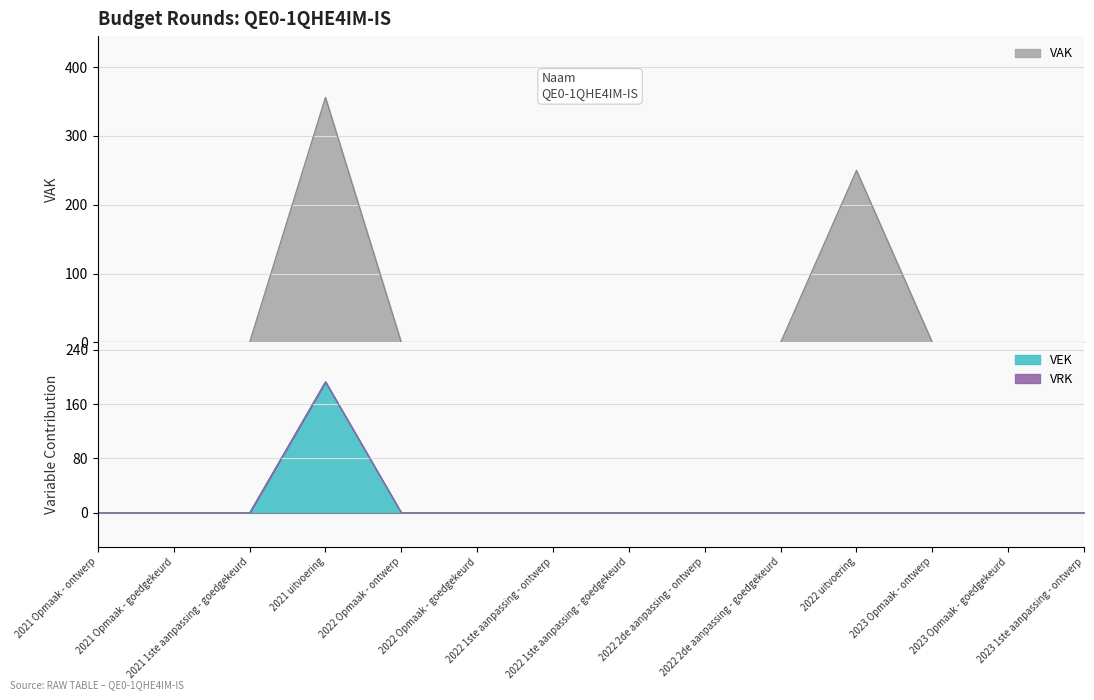

List the labels in order of VAK value, largest first.

2021 uitvoering, 2022 uitvoering, 2021 Opmaak - ontwerp, 2021 Opmaak - goedgekeurd, 2021 1ste aanpassing - goedgekeurd, 2022 Opmaak - ontwerp, 2022 Opmaak - goedgekeurd, 2022 1ste aanpassing - ontwerp, 2022 1ste aanpassing - goedgekeurd, 2022 2de aanpassing - ontwerp, 2022 2de aanpassing - goedgekeurd, 2023 Opmaak - ontwerp, 2023 Opmaak - goedgekeurd, 2023 1ste aanpassing - ontwerp